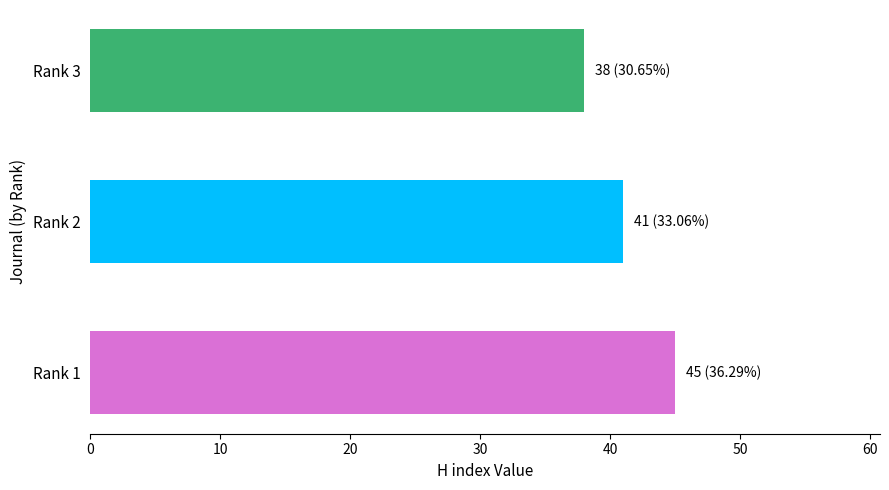

List the labels in order of value, largest first.

Rank 1, Rank 2, Rank 3